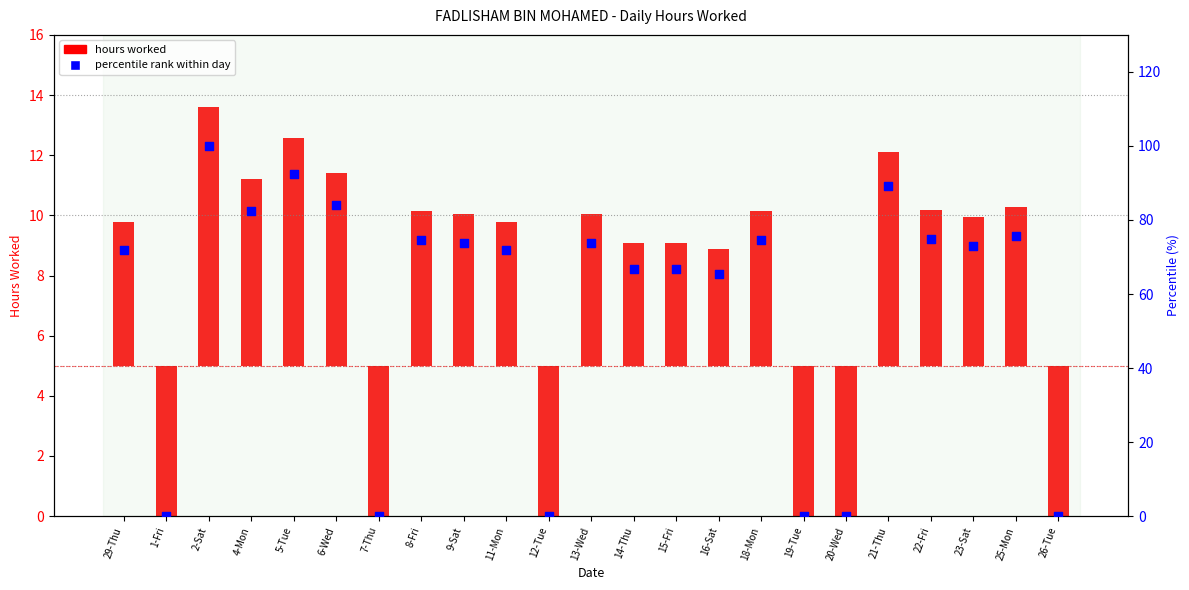

What are all the series names shown in the legend?

hours worked, percentile rank within day